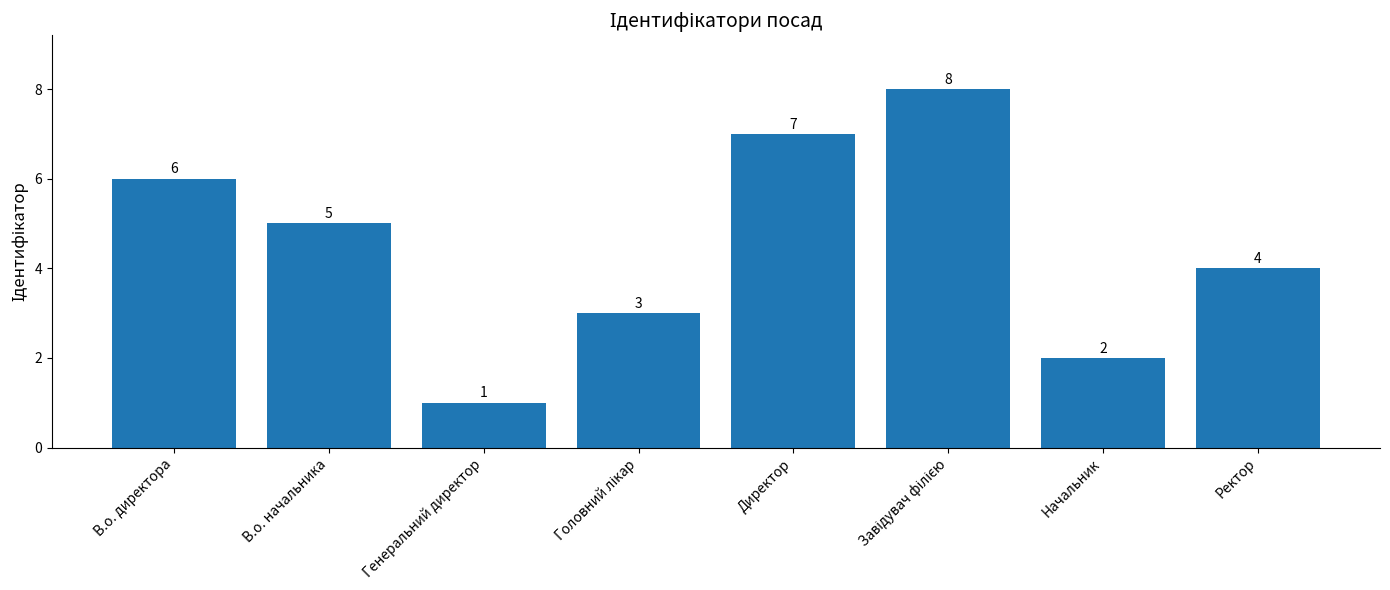

What is the label of the 3rd bar from the left?

Генеральний директор